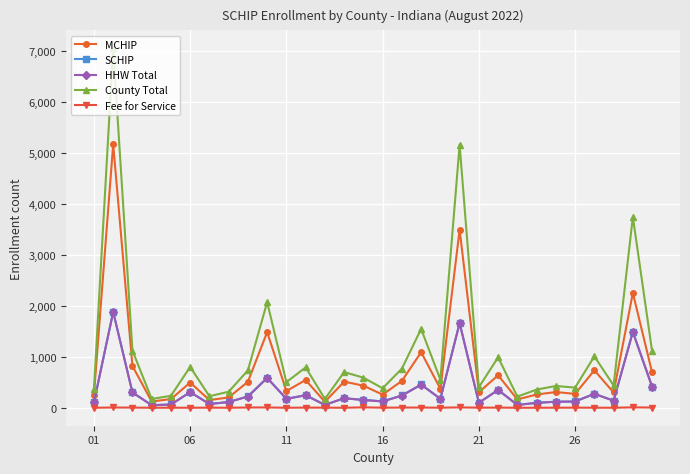

True or false: SCHIP has more than 2 points higher than both neighbors.

True